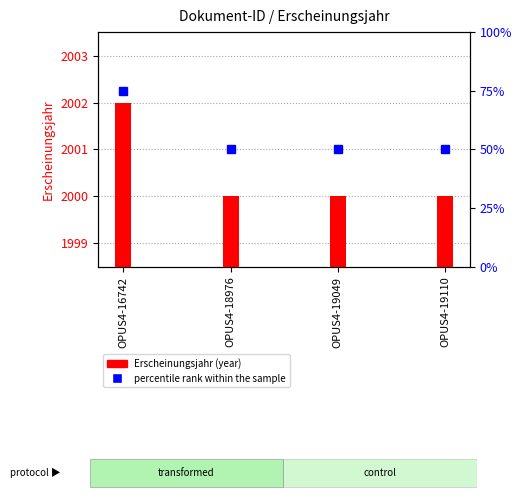

What is the change in value from OPUS4-16742 to OPUS4-18976?

-2